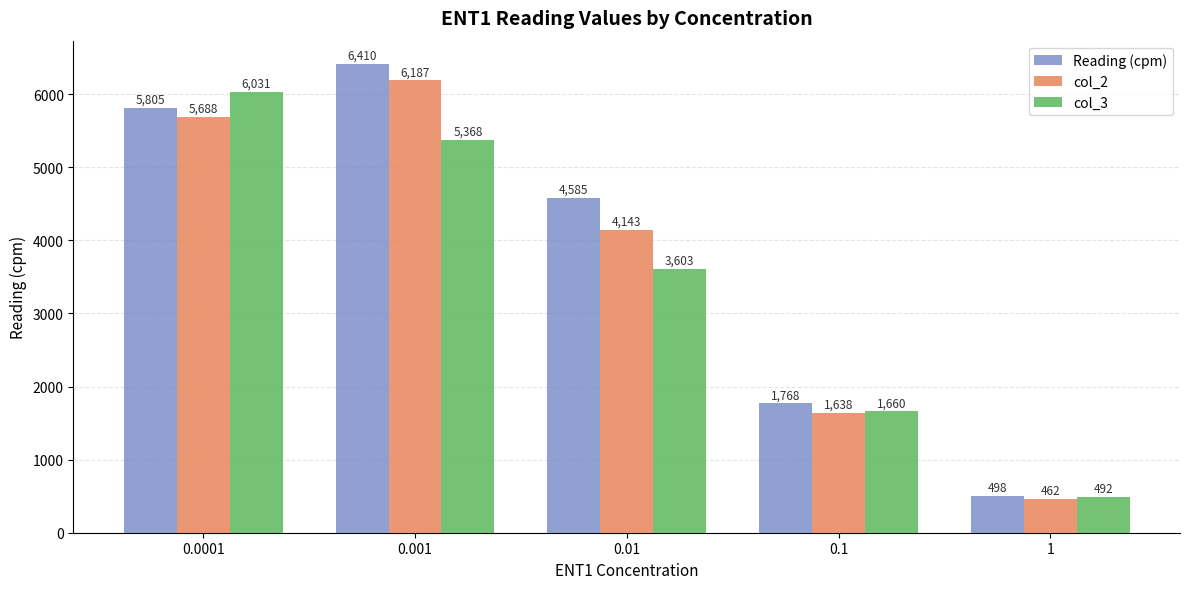

Where is Reading (cpm) nearest to the value 3454?

0.01